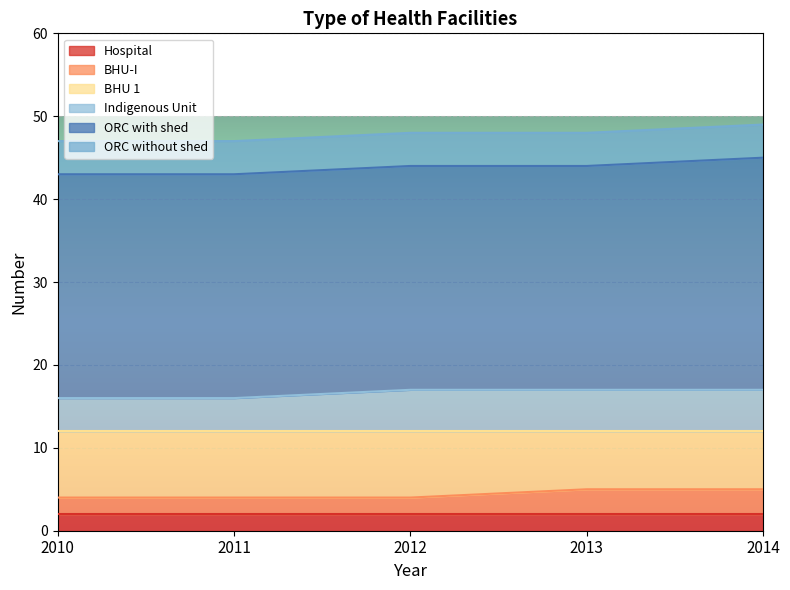

How many lines are shown in the chart?

6